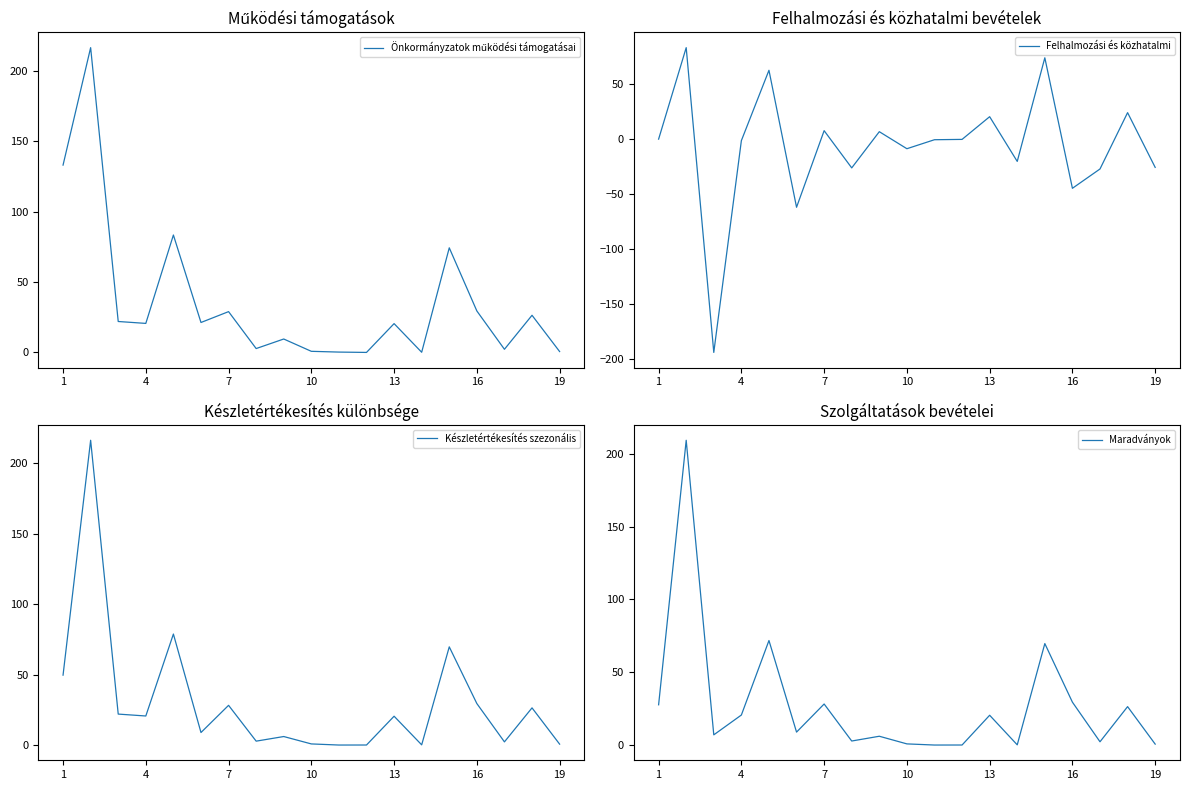

How many series are shown in this chart?

4